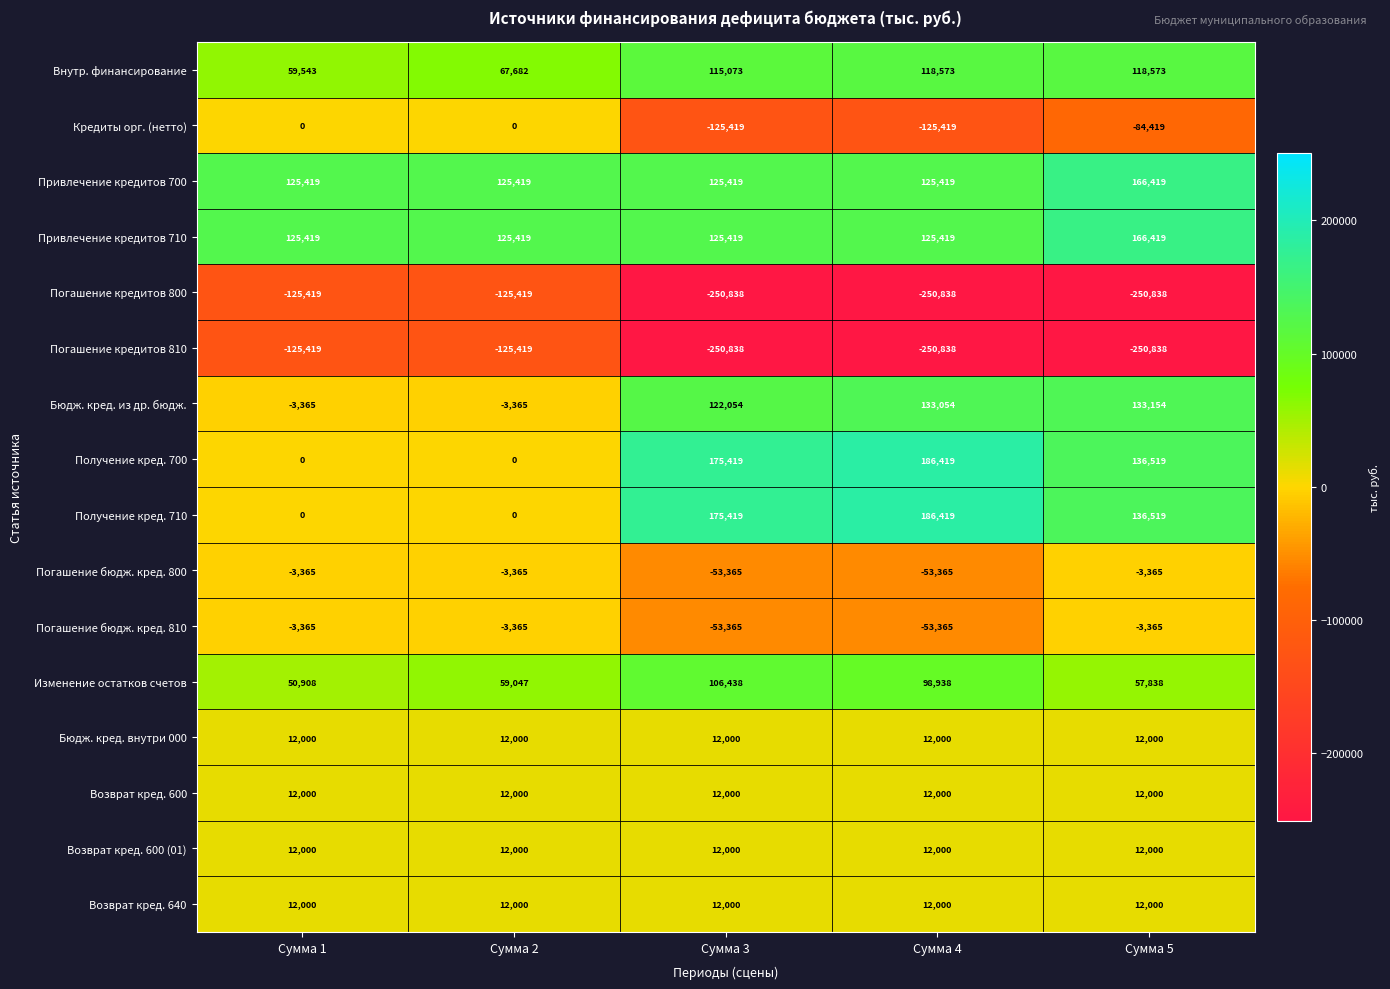

Read the Привлечение кредитов 710 value at Сумма 4, to the nearest 50.

125400